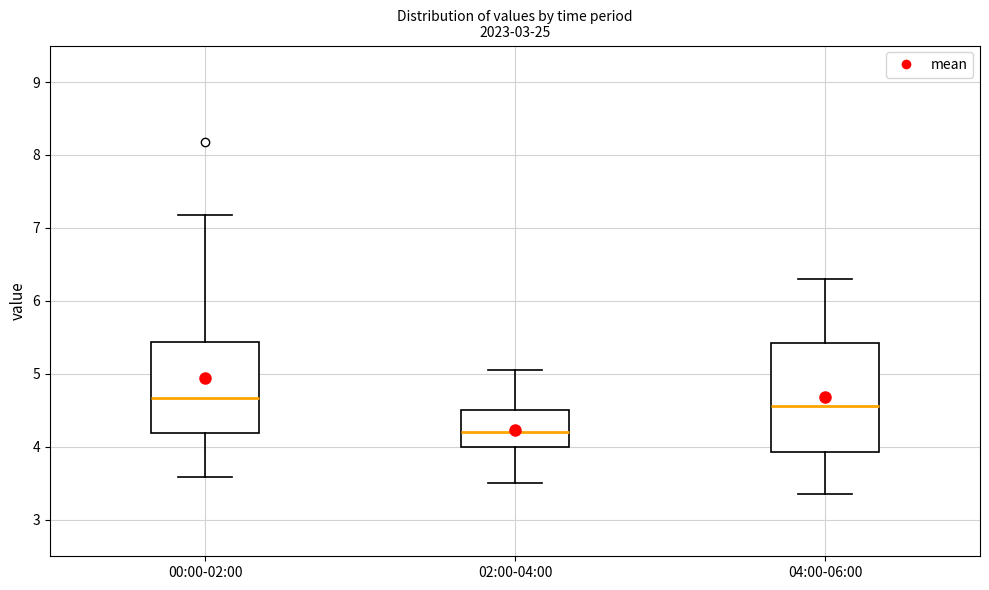

Which box's median line is the highest?

00:00-02:00